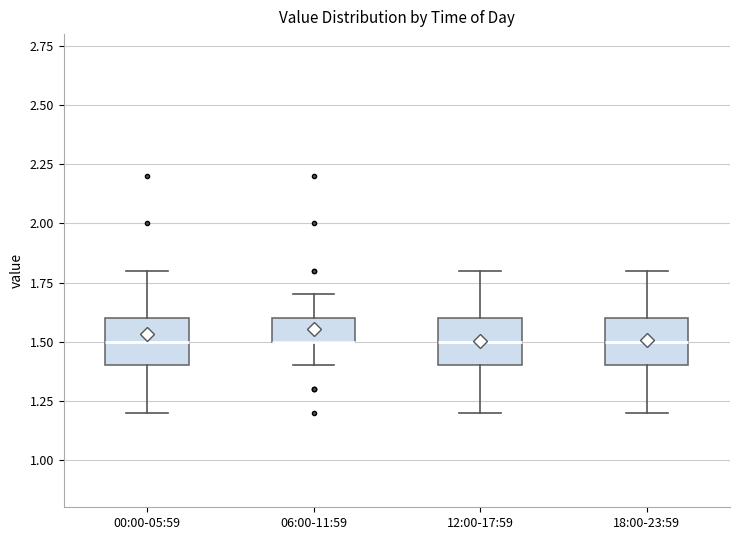

Reading left to right, transcribe this box plot: for each box, give where its median line is, the range the box spans, and where its two whiskers end, as read against the y-axis. The values are not printed on the chart, so give them approximately, as read against the axis.

00:00-05:59: median 1.5, box 1.4 to 1.6, whiskers 1.2 to 1.8
06:00-11:59: median 1.5 (drawn on the box's lower edge), box 1.5 to 1.6, whiskers 1.4 to 1.7
12:00-17:59: median 1.5, box 1.4 to 1.6, whiskers 1.2 to 1.8
18:00-23:59: median 1.5, box 1.4 to 1.6, whiskers 1.2 to 1.8